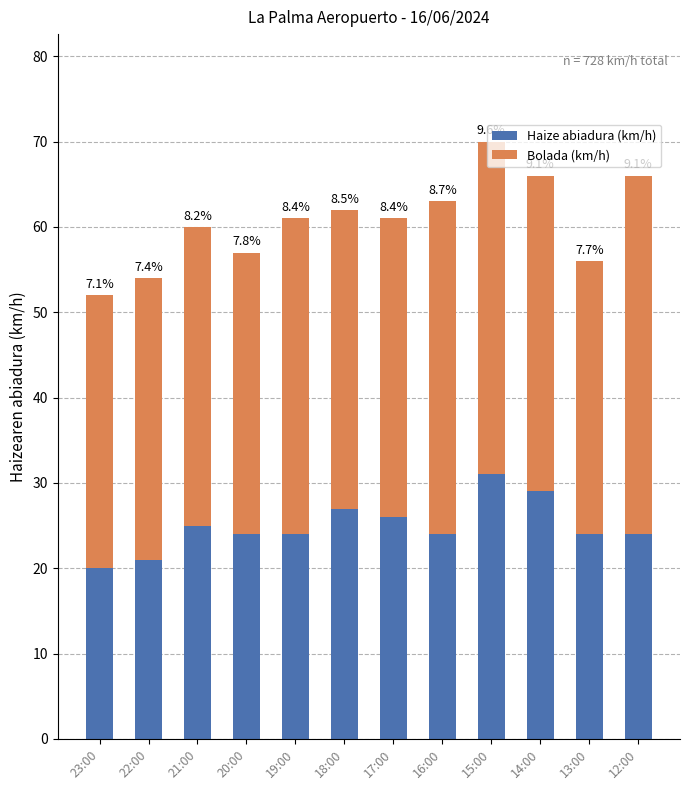

Are the bars grouped side by side (vs. stacked)?

No